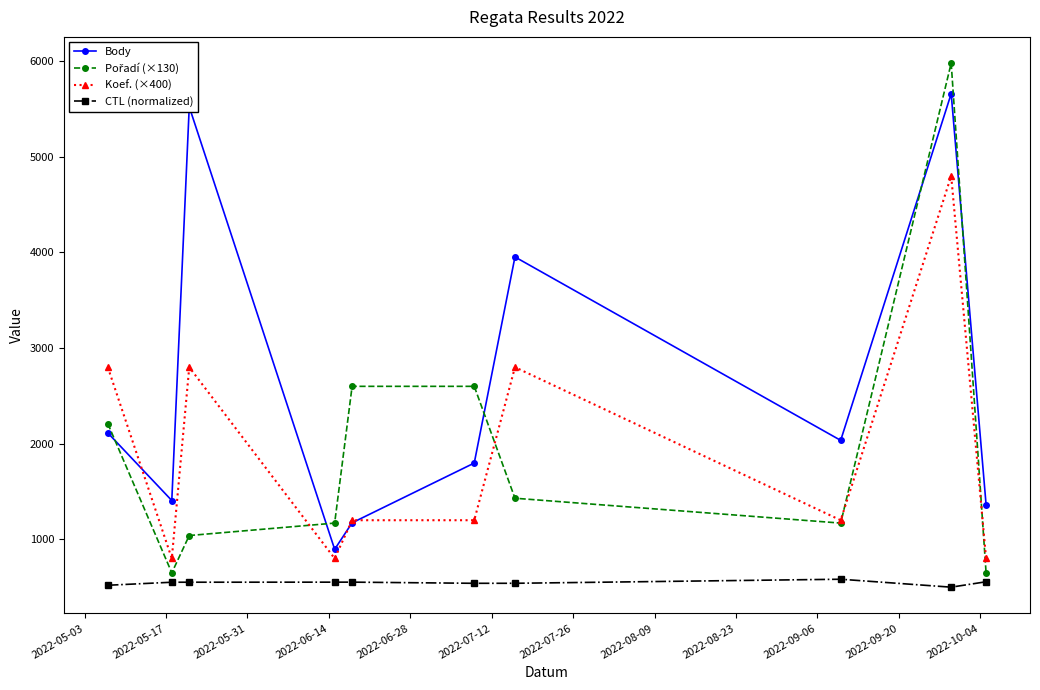

Which series has the largest total across all categories?

Body